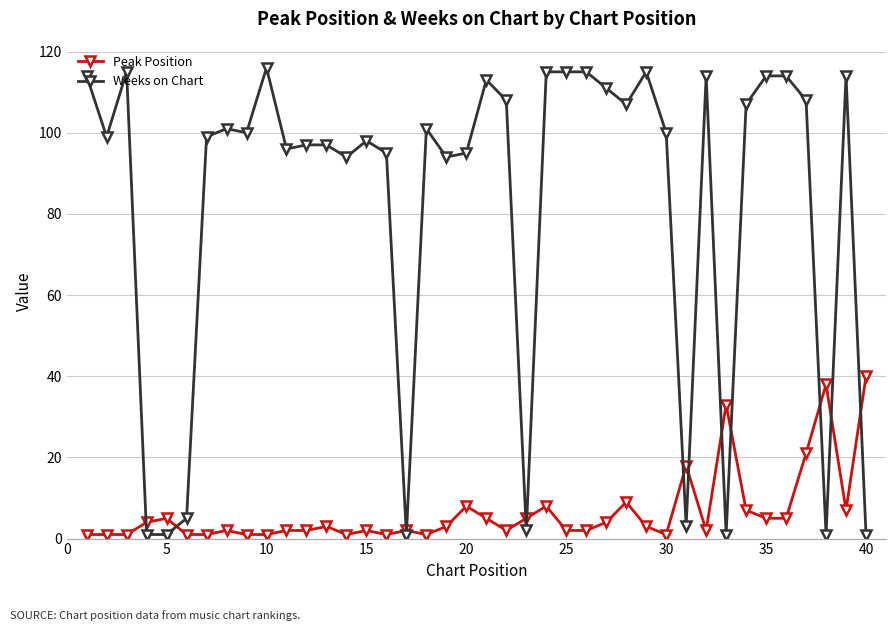

True or false: Peak Position has more than 1 interior local peaks.

True